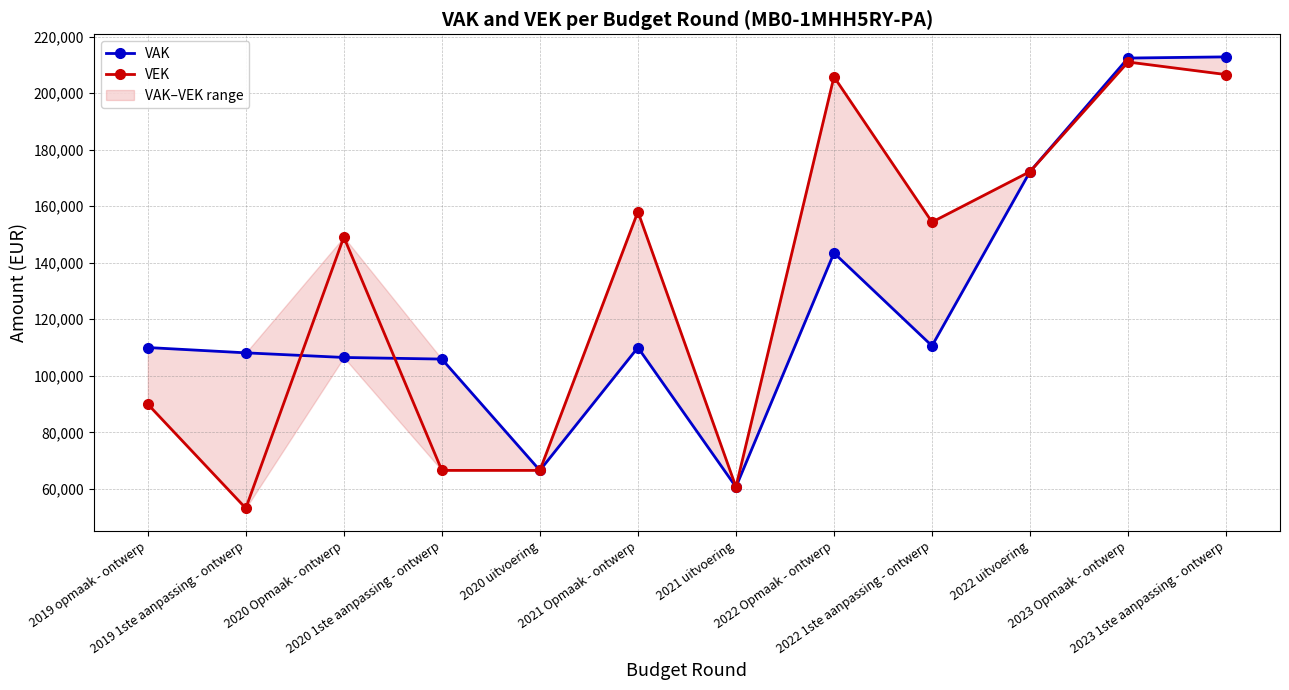

In VAK, how many points are higher than both neighbors (excluding endpoints)?

2